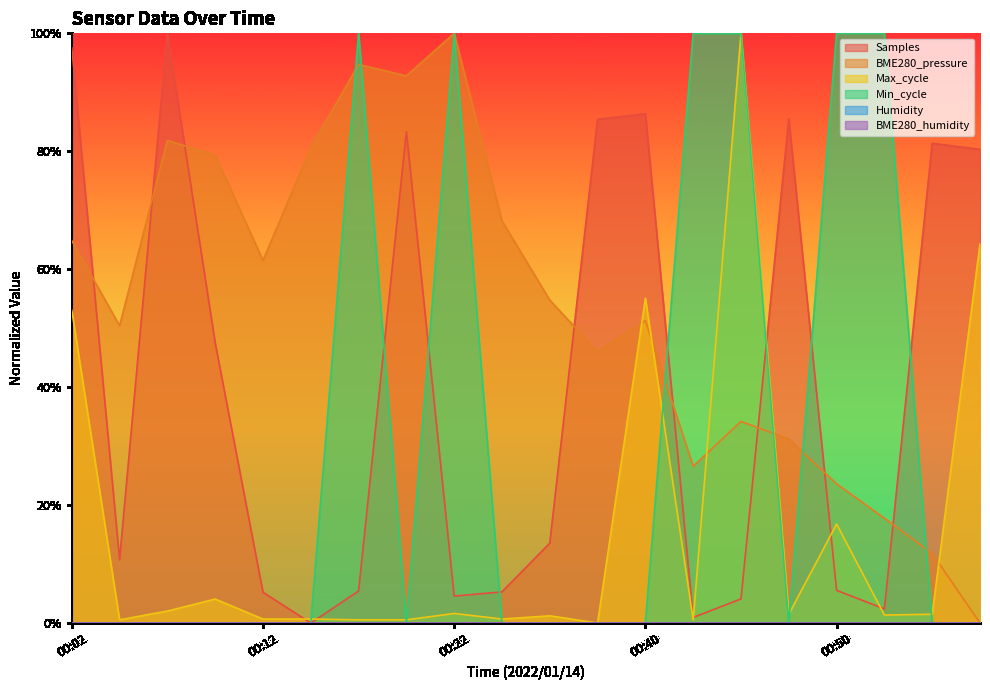

Does the chart have visible grid lines?

No